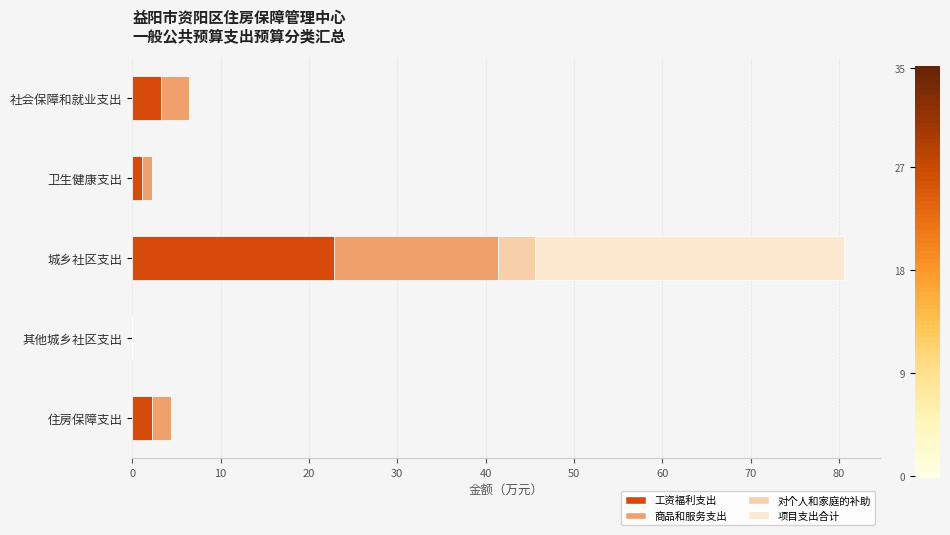

What is the maximum value for 工资福利支出?

22.8